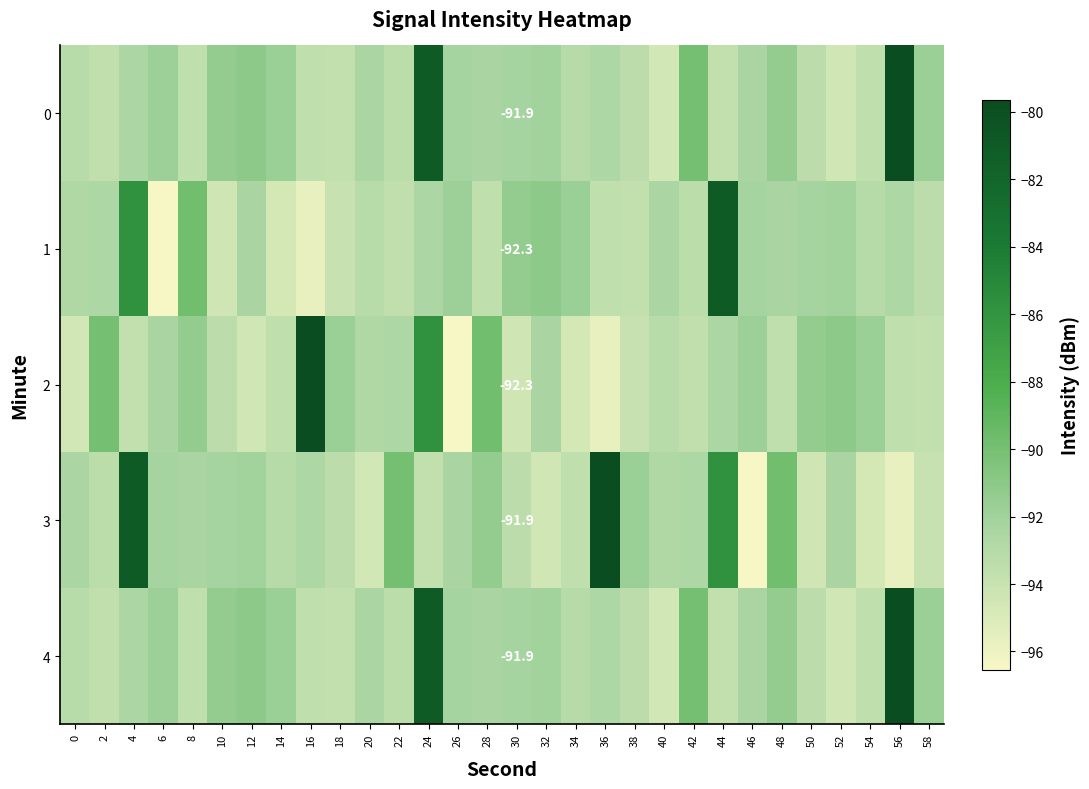

What is the total value across all series at 8?

-460.8